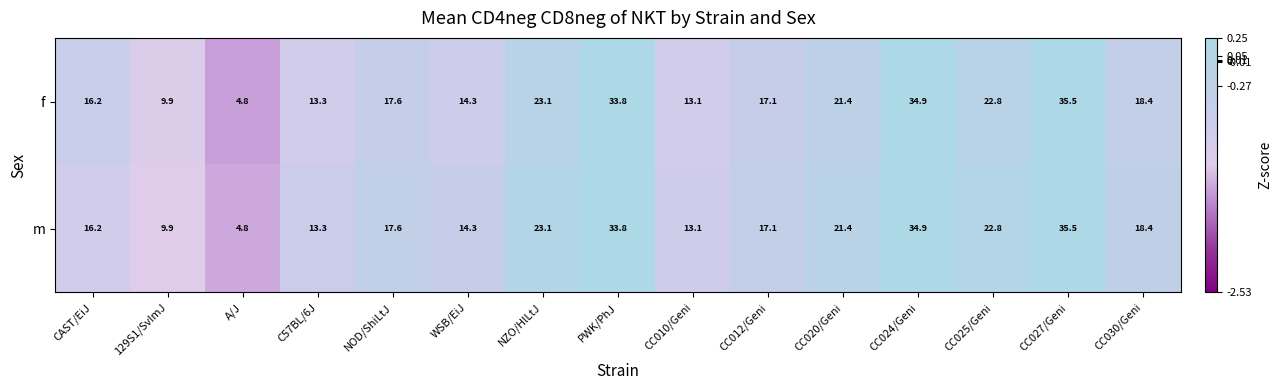

What is the average value of the f series?

19.7